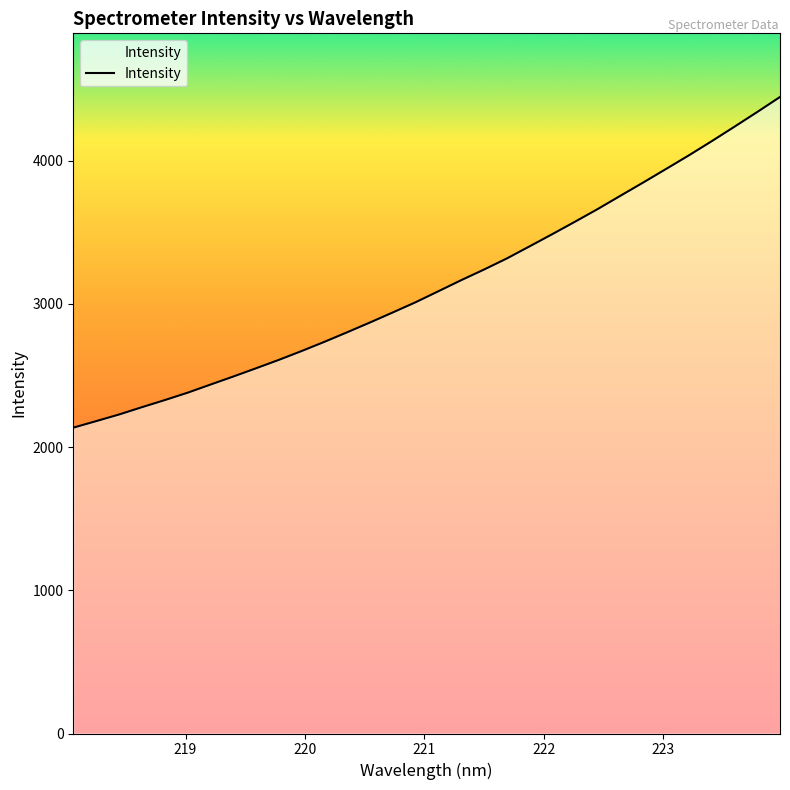

What is the smallest value displayed?

2135.0